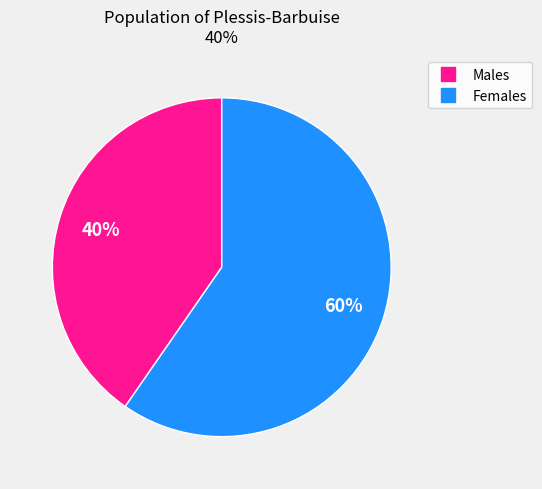

To the nearest percent, what is the average slice percentage?

50%